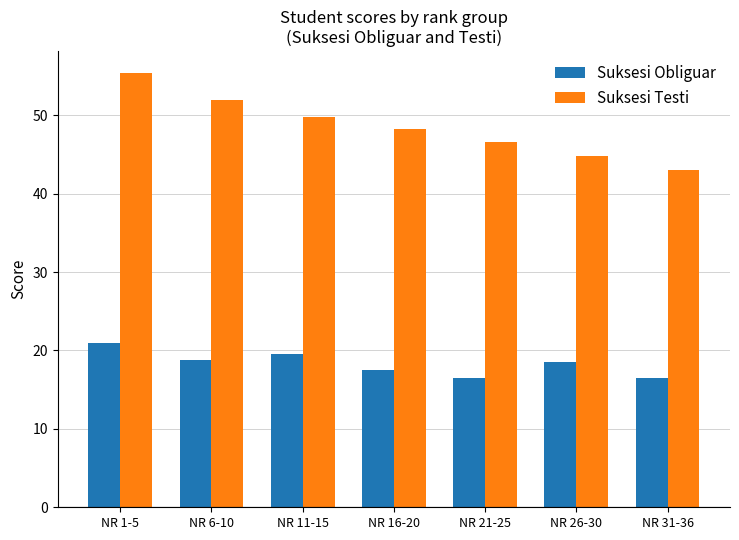

Reading left to right, transcribe all the data shown in this chart.

Suksesi Obliguar: 21.0	18.8	19.5	17.5	16.5	18.5	16.5
Suksesi Testi: 55.4	52.0	49.8	48.2	46.6	44.8	43.0